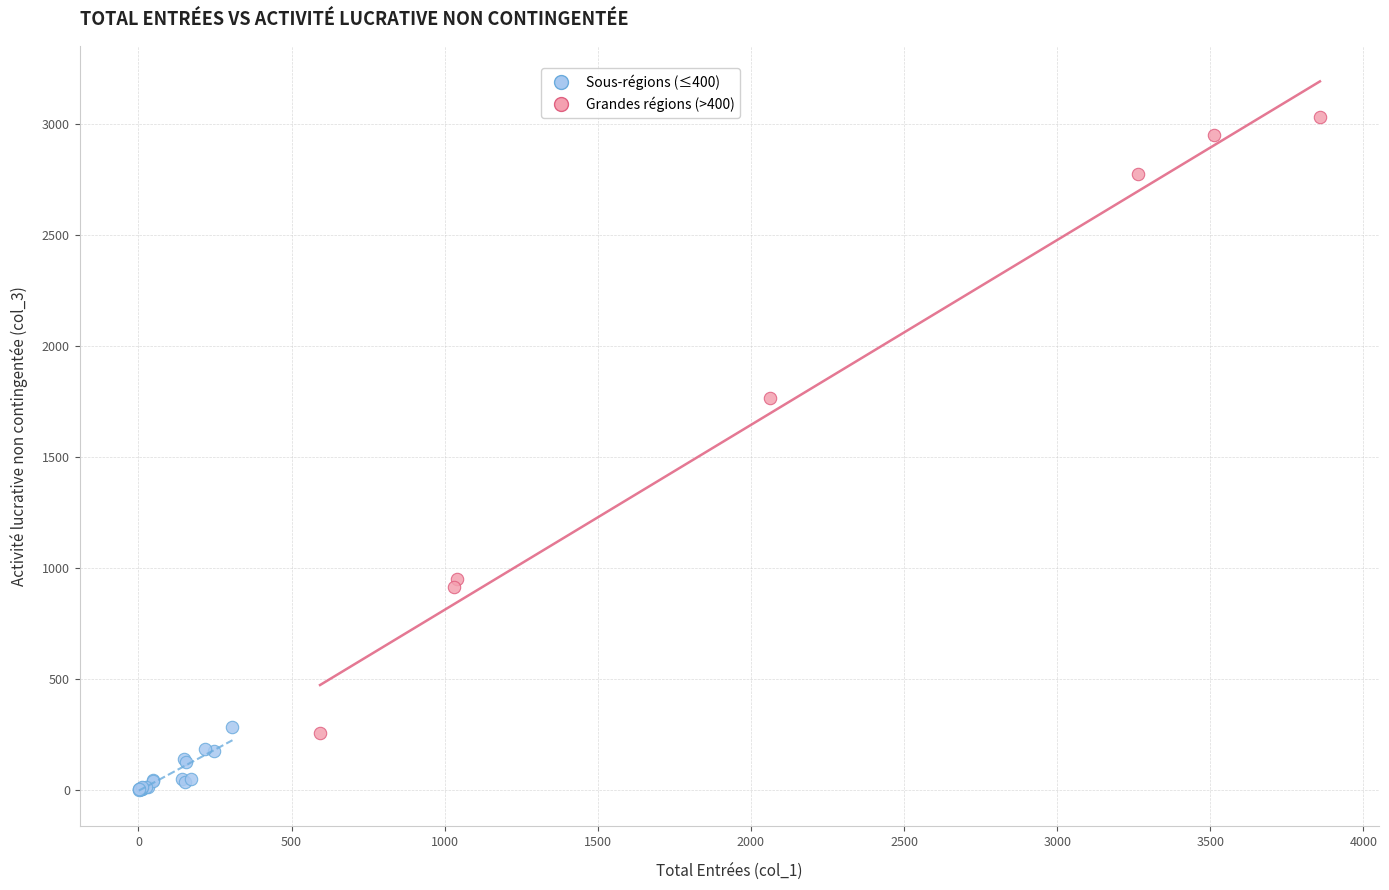

Which series contains the highest Y value?

Grandes régions (>400)